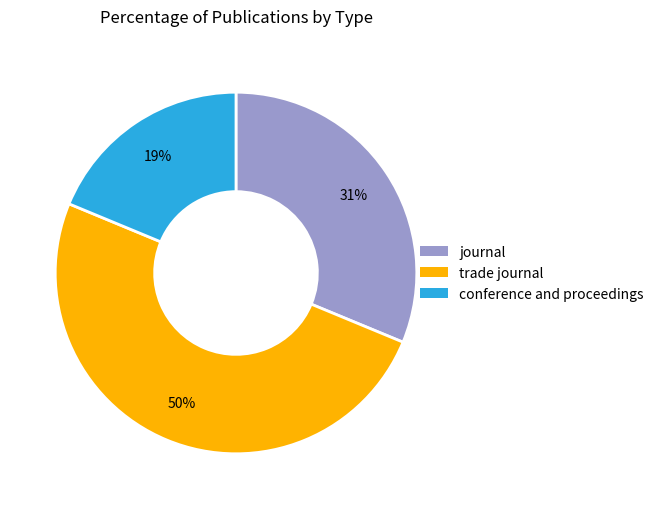

Count the number of slices in the pie.

3